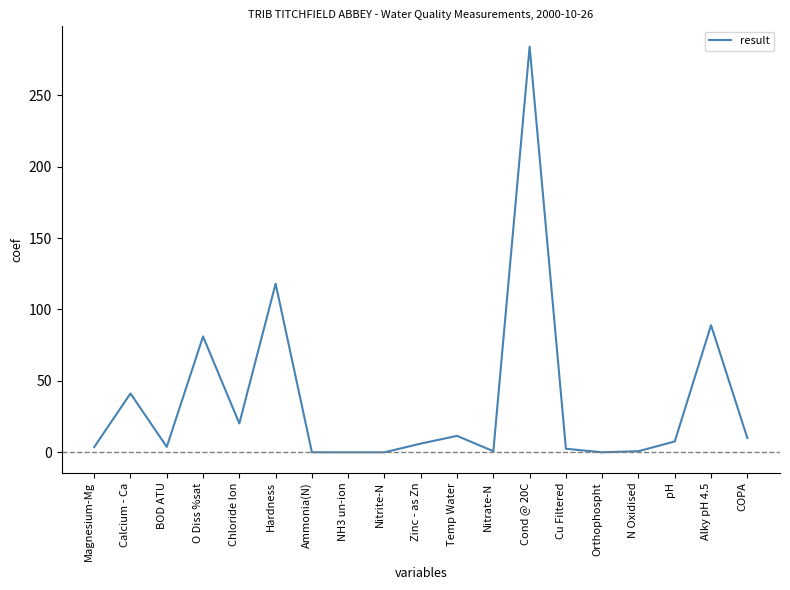

At which category does the chart reach its peak across all series?

Cond @ 20C